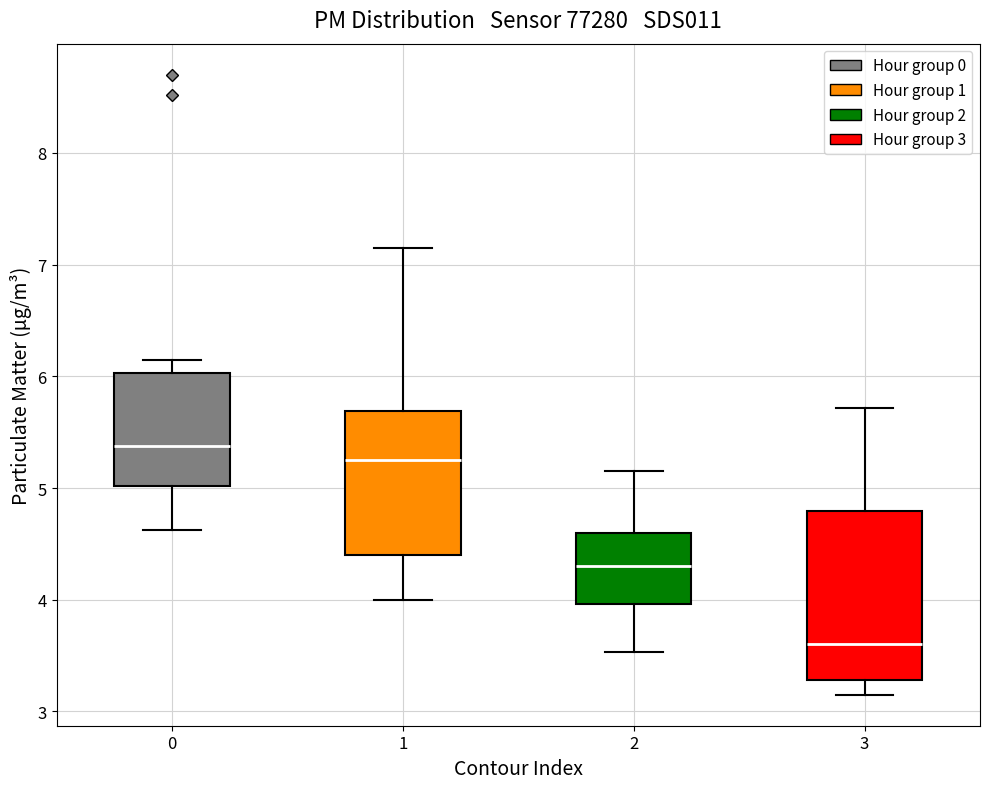

Reading left to right, read every box against the y-axis: the position of its median line, the range the box covers, and the ends of its whiskers. The values are not printed on the chart, so give them approximately, as read against the axis.

0: median 5.4, box 5.0 to 6.0, whiskers 4.6 to 6.2
1: median 5.3, box 4.4 to 5.7, whiskers 4.0 to 7.2
2: median 4.3, box 4.0 to 4.6, whiskers 3.5 to 5.2
3: median 3.6, box 3.3 to 4.8, whiskers 3.2 to 5.7